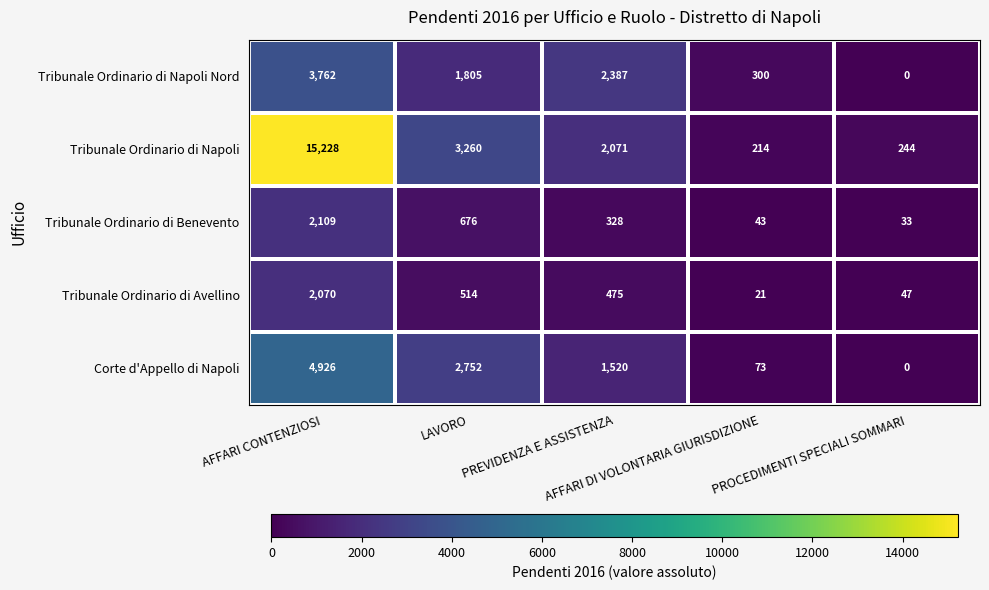

How many series are shown in this chart?

5